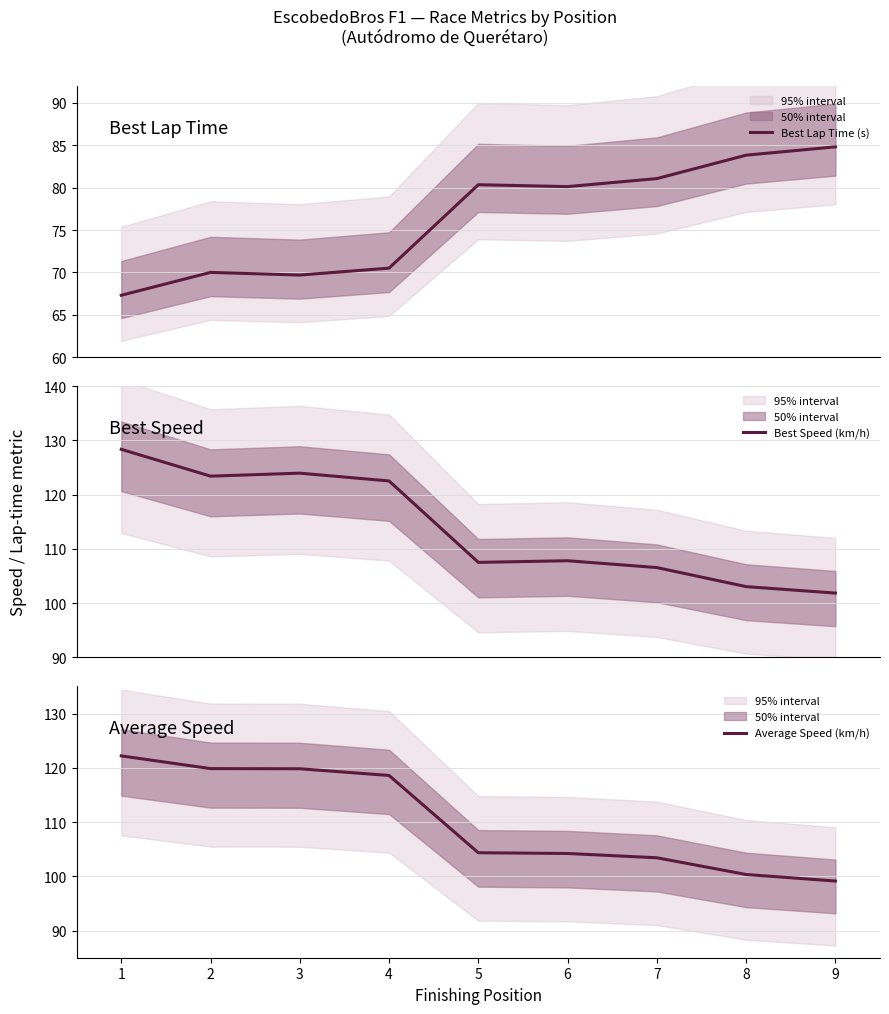

True or false: Average Speed (km/h) and Best Lap Time (s) intersect in this chart.

False